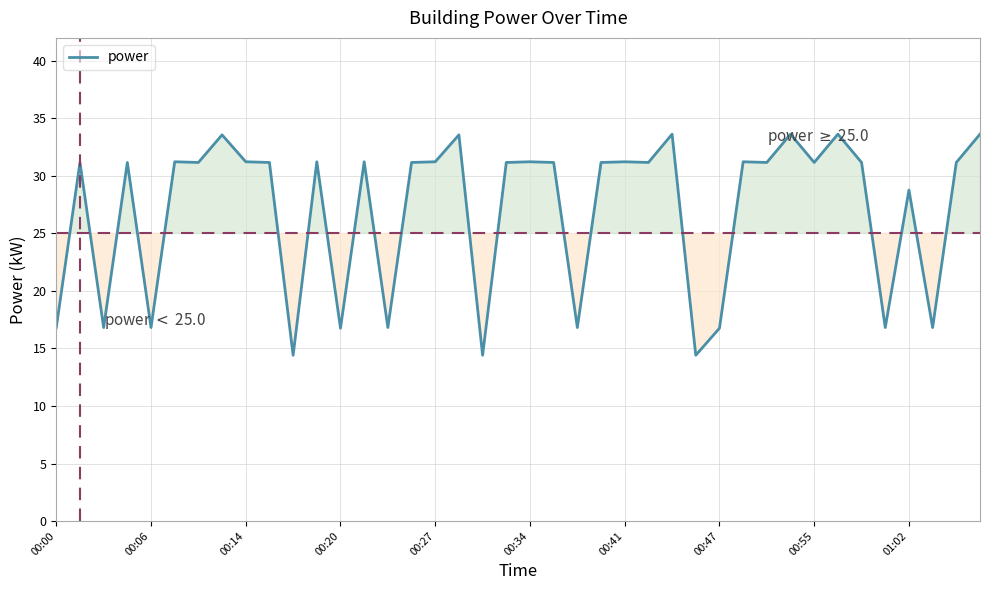

What is the greatest value displayed?

33.6